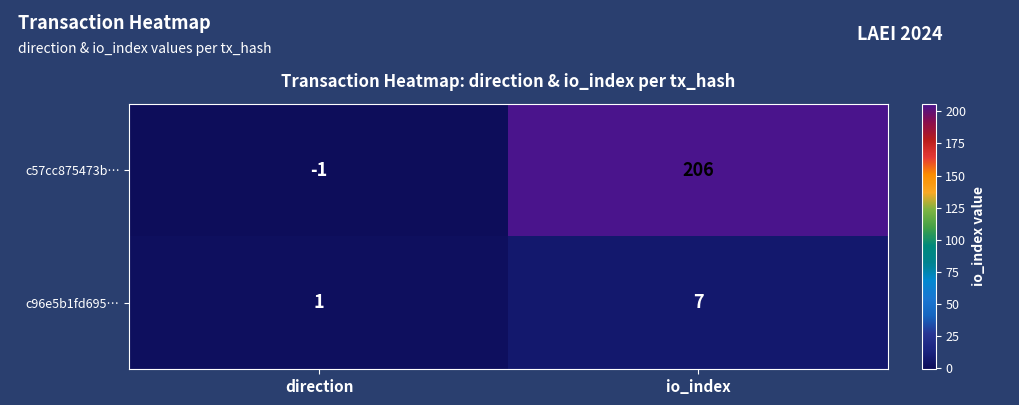

The value of c57cc875473b… at direction is -1. True or false?

True